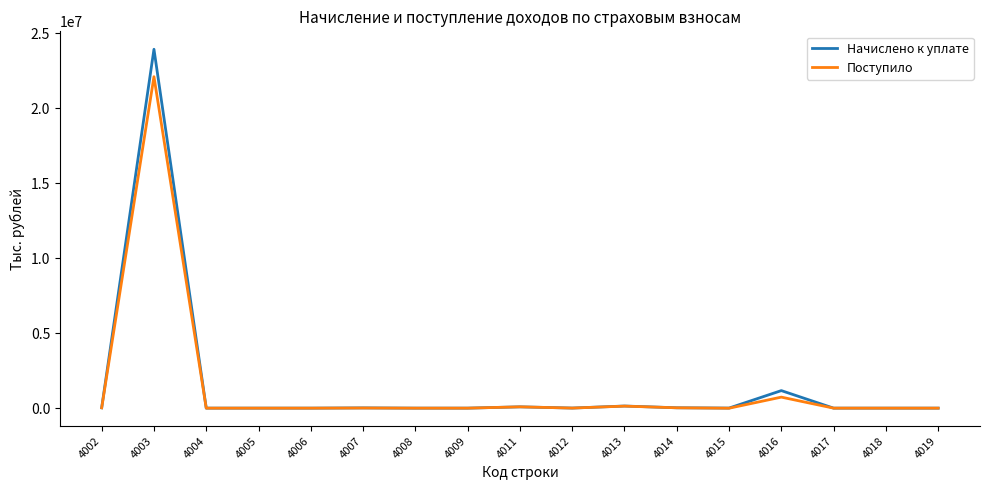

At which category is the sum across all series the highest?

4003